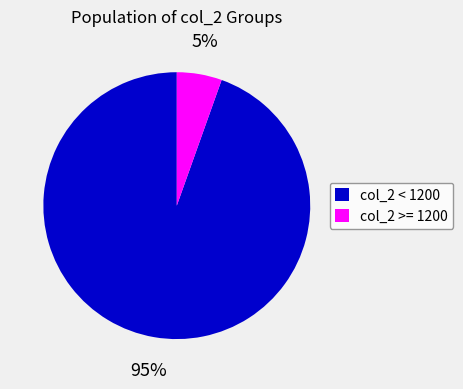

To the nearest percent, what percentage of the pie is col_2 < 1200?

95%